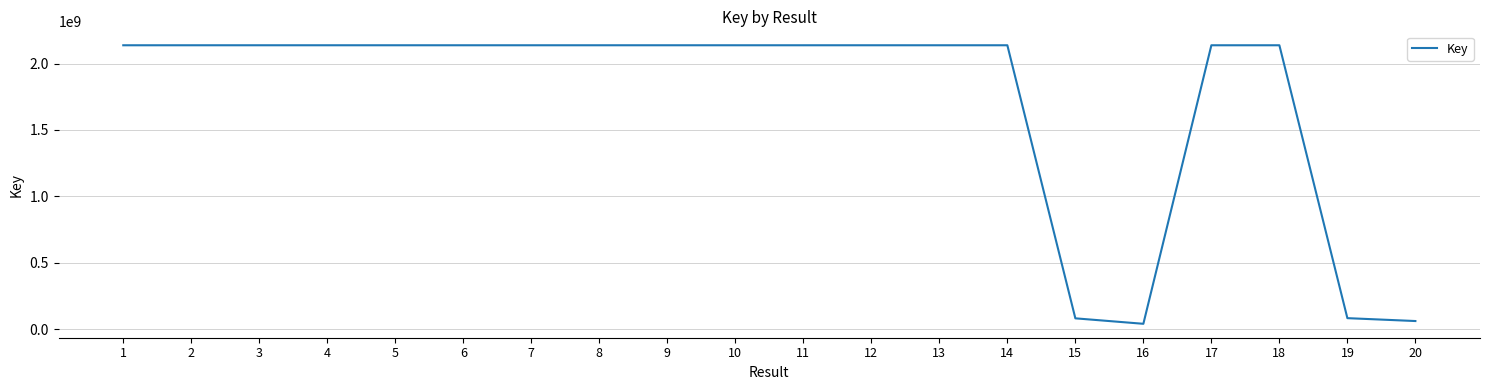

What is the maximum value shown in the chart?

2137722634